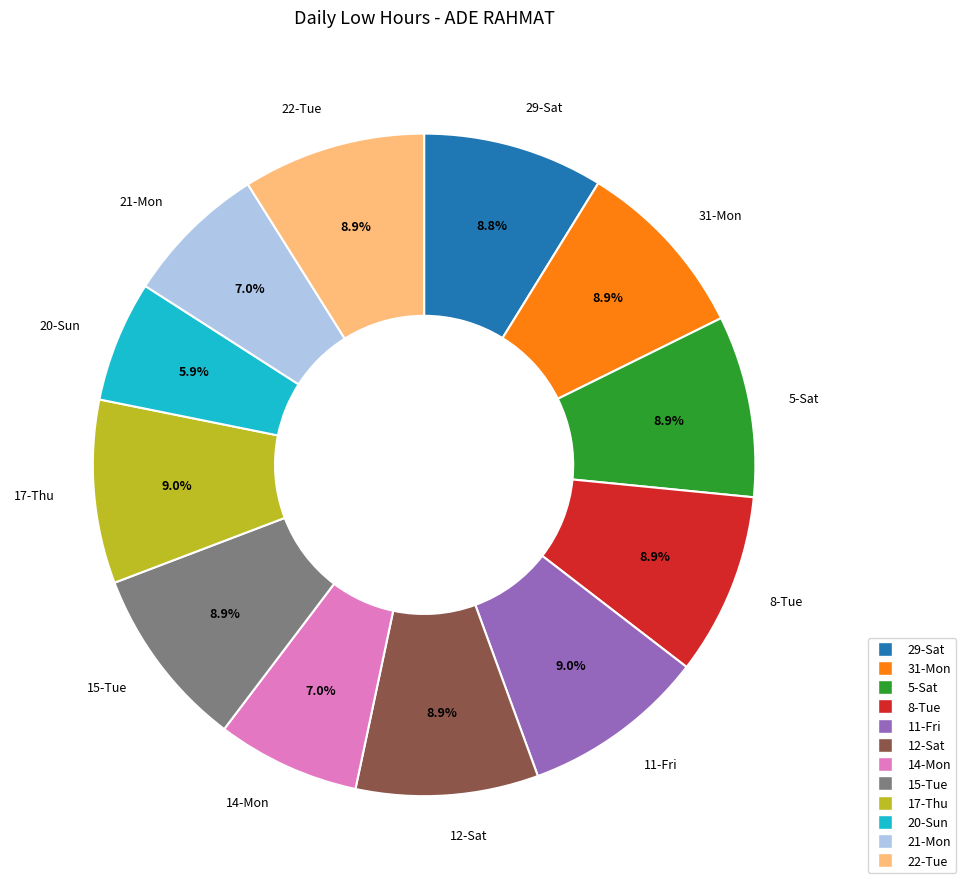

What is the ratio of the value at 20-Sun to the value at 22-Tue?

0.7